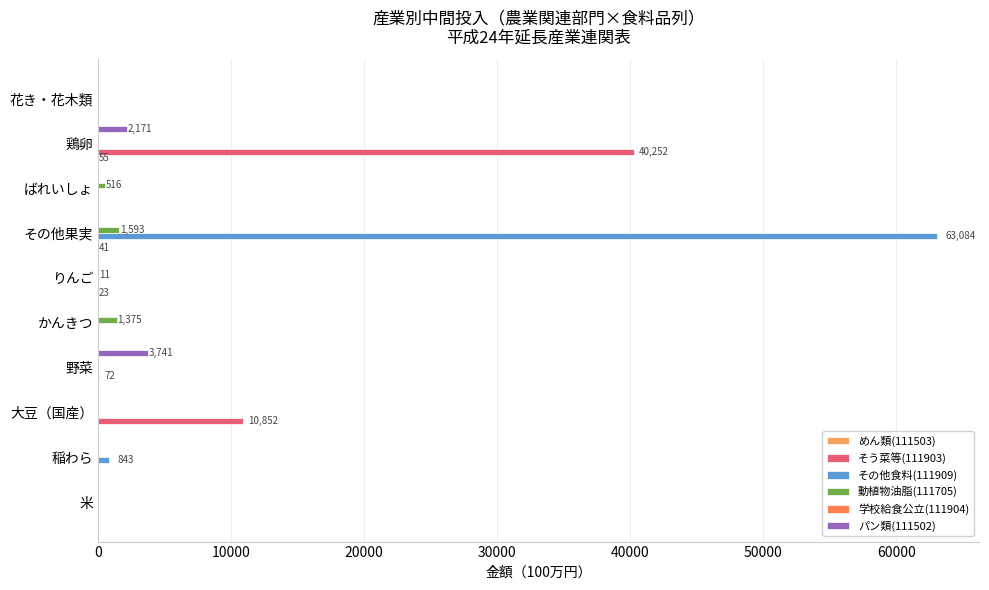

What is the maximum value for 動植物油脂(111705)?

1593